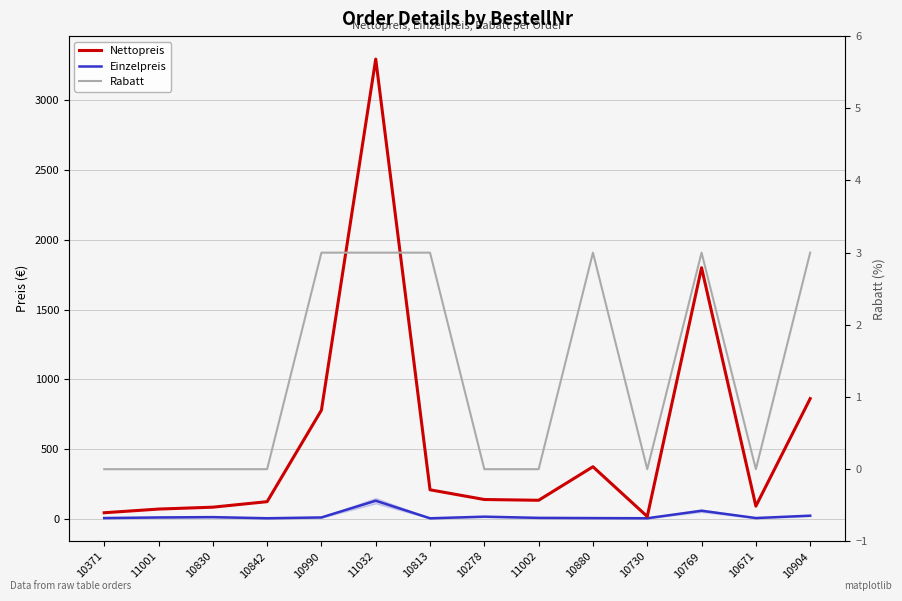

Reading left to right, what are all the values shown in this chart?

Nettopreis: 45.6	72.0	85.5	125.0	780.0	3293.8	210.0	140.4	135.0	375.0	18.8	1800.0	93.0	862.8
Einzelpreis: 7.6	12.0	14.2	6.2	12.0	131.8	6.0	17.6	9.0	7.5	6.2	60.0	7.8	24.6
Rabatt: 0.0	0.0	0.0	0.0	3.0	3.0	3.0	0.0	0.0	3.0	0.0	3.0	0.0	3.0